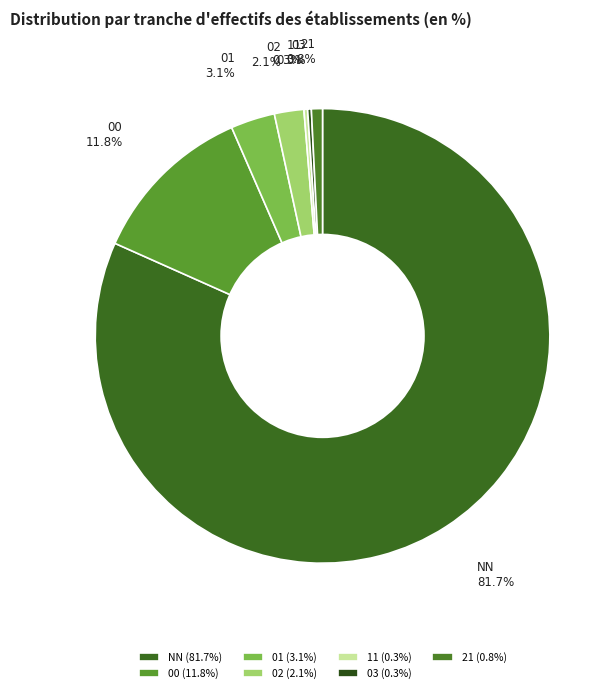

Between 02 and 00, which is larger?

00